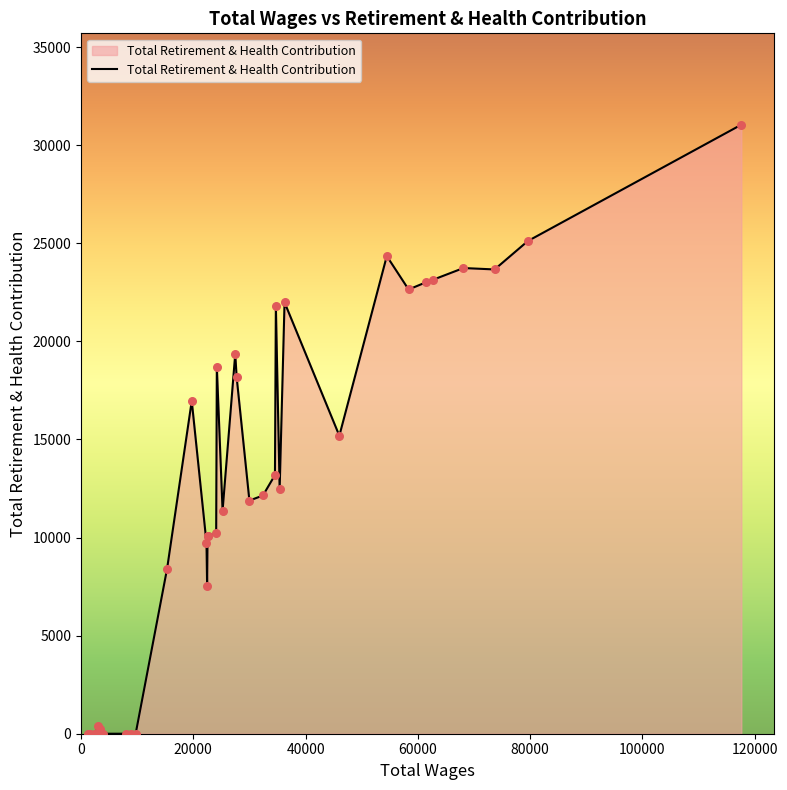

What is the maximum value shown in the chart?

31045